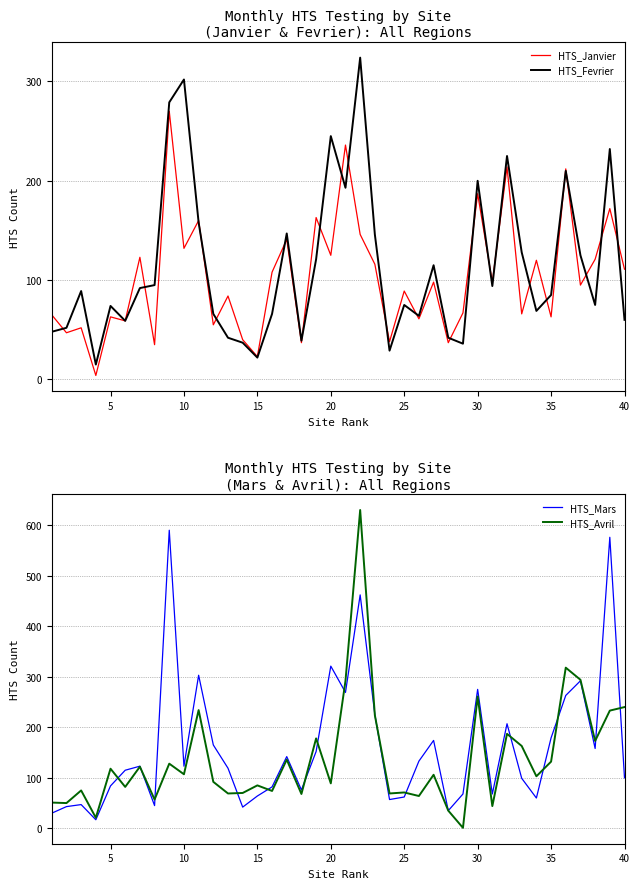

At how many categories does at least one series exceed 370?

3